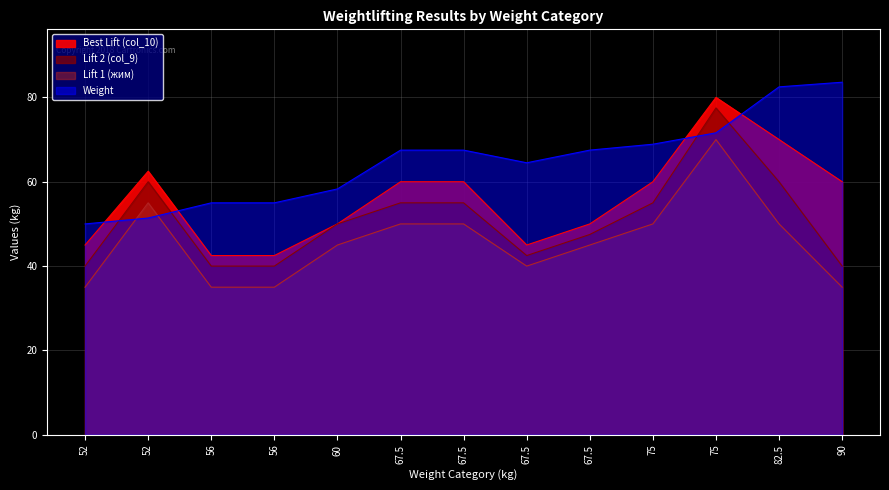

Reading left to right, what are all the values shown in this chart?

Weight: 52=50.0	52=51.4	56=55.0	56=55.0	60=58.3	67.5=67.5	67.5=67.5	67.5=64.5	67.5=67.5	75=68.9	75=71.6	82.5=82.5	90=83.6
Best Lift (col_10): 52=45.0	52=62.5	56=42.5	56=42.5	60=50.0	67.5=60.0	67.5=60.0	67.5=45.0	67.5=50.0	75=60.0	75=80.0	82.5=70.0	90=60.0
Lift 1 (жим): 52=35.0	52=55.0	56=35.0	56=35.0	60=45.0	67.5=50.0	67.5=50.0	67.5=40.0	67.5=45.0	75=50.0	75=70.0	82.5=50.0	90=35.0
Lift 2 (col_9): 52=40.0	52=60.0	56=40.0	56=40.0	60=50.0	67.5=55.0	67.5=55.0	67.5=42.5	67.5=47.5	75=55.0	75=77.5	82.5=60.0	90=40.0